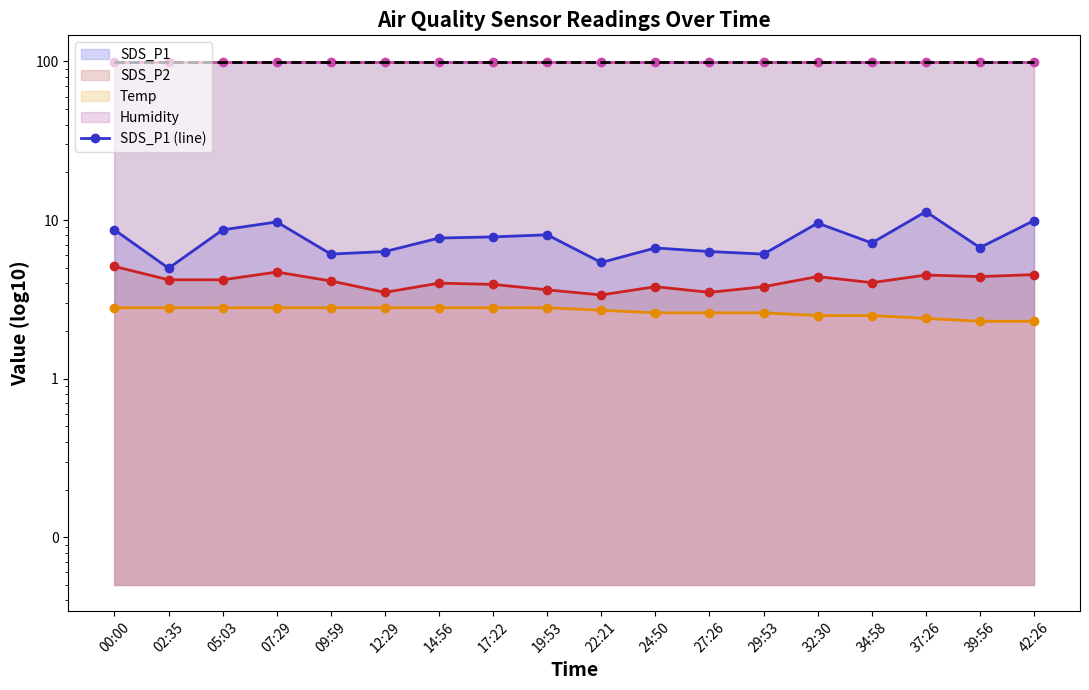

Which label corresponds to the smallest value in the chart?

39:56